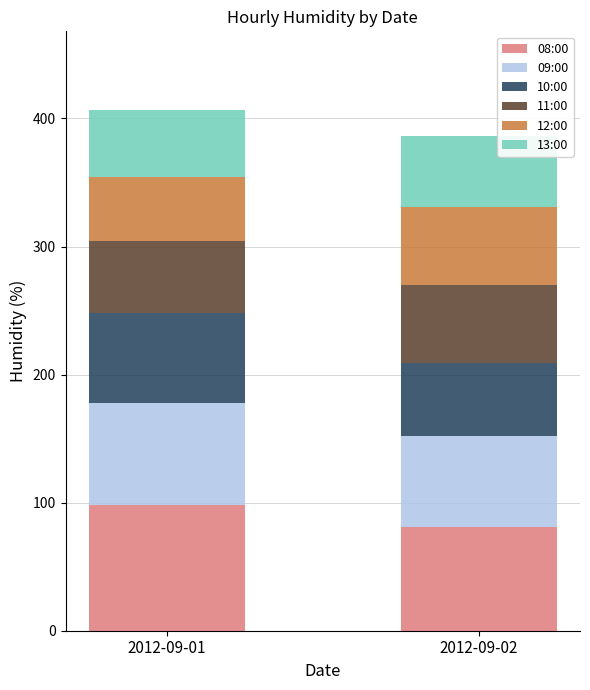

Reading left to right, what are the values for 08:00?

2012-09-01=98	2012-09-02=81